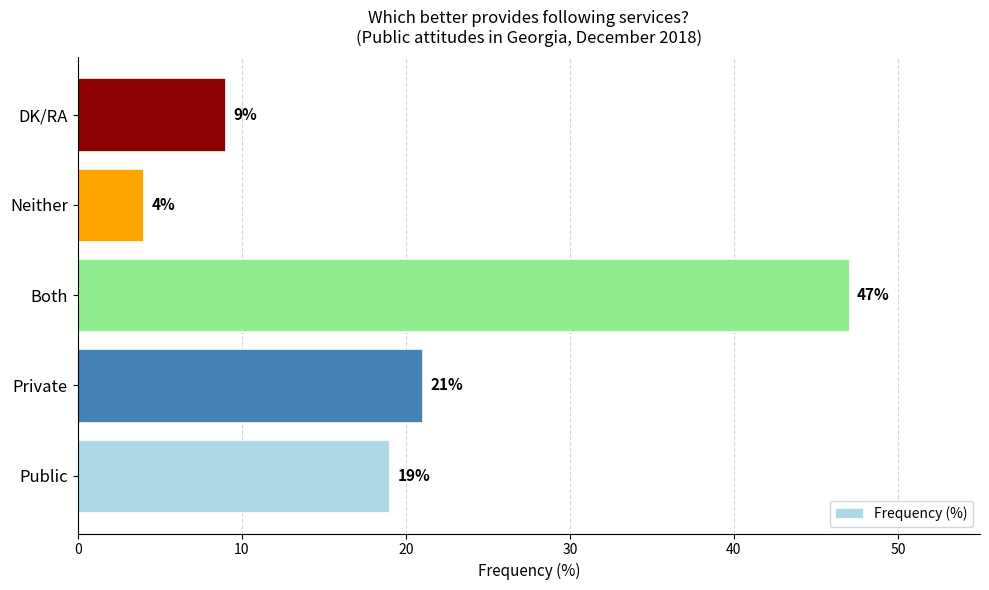

What is the average value?

20